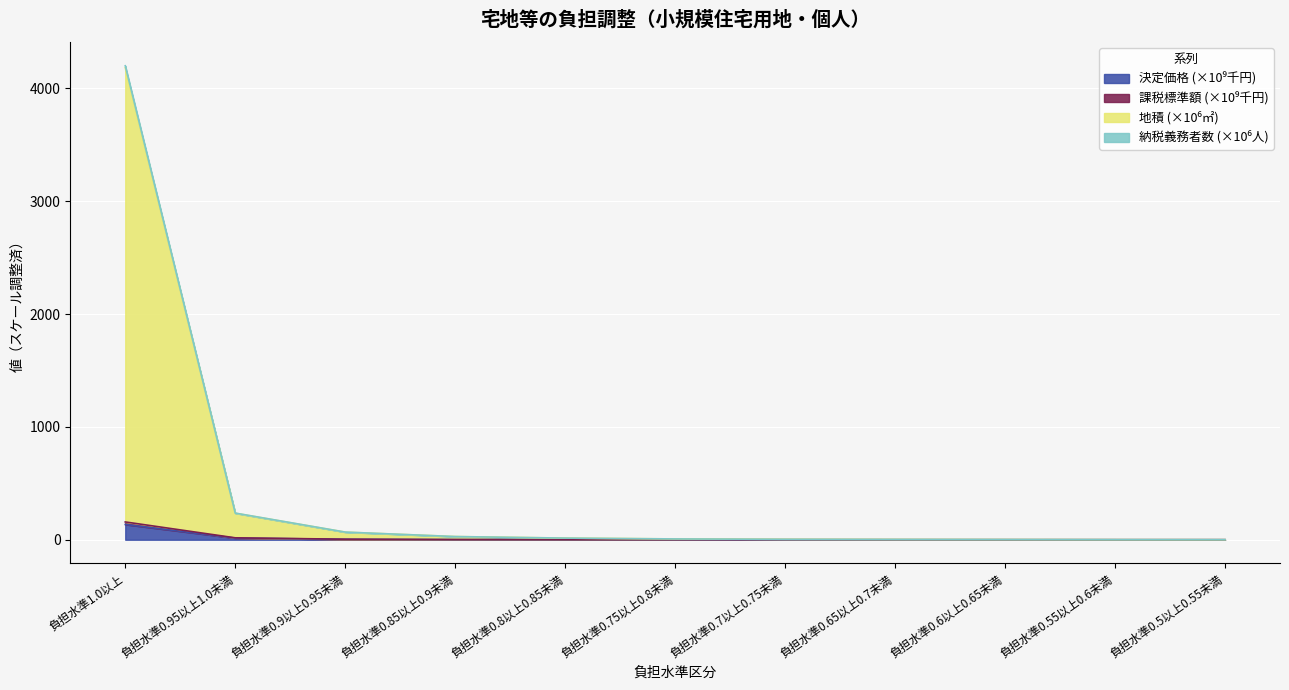

True or false: 決定価格(千円) has a value of 3.9 at 負担水準0.9以上0.95未満.

True